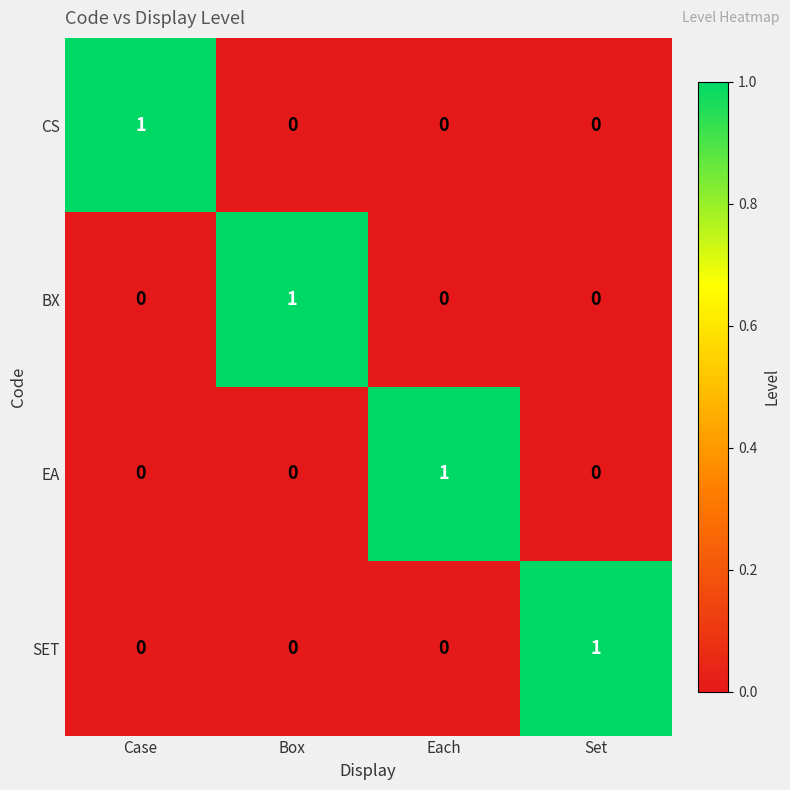

How many SET values are between 0 and 1?

4